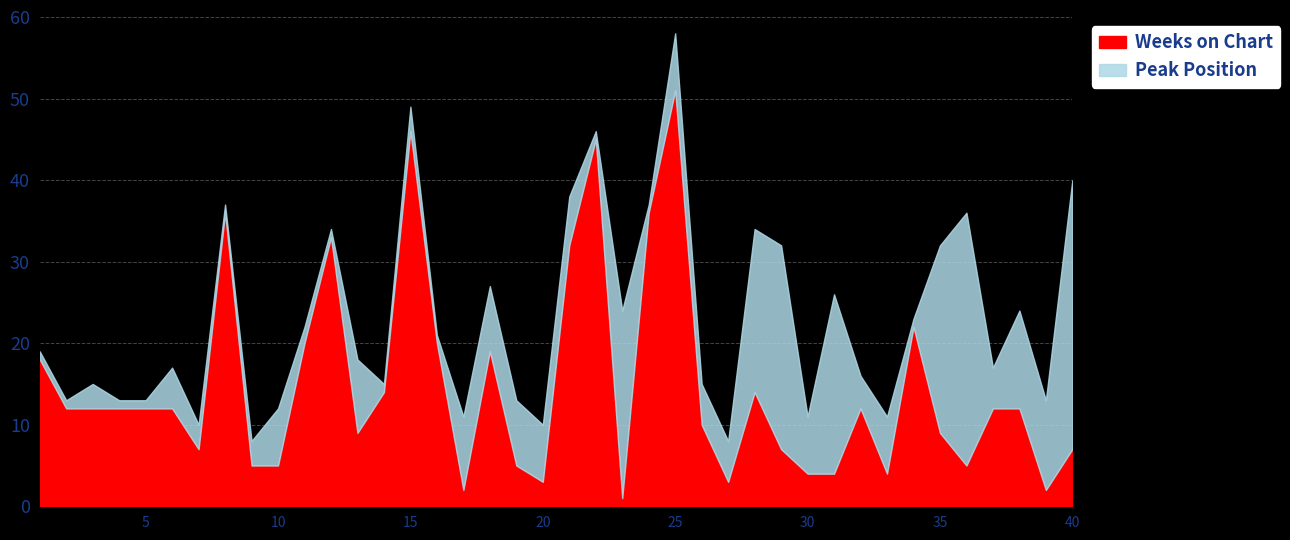

The value of Peak Position at 7 is 3. True or false?

True